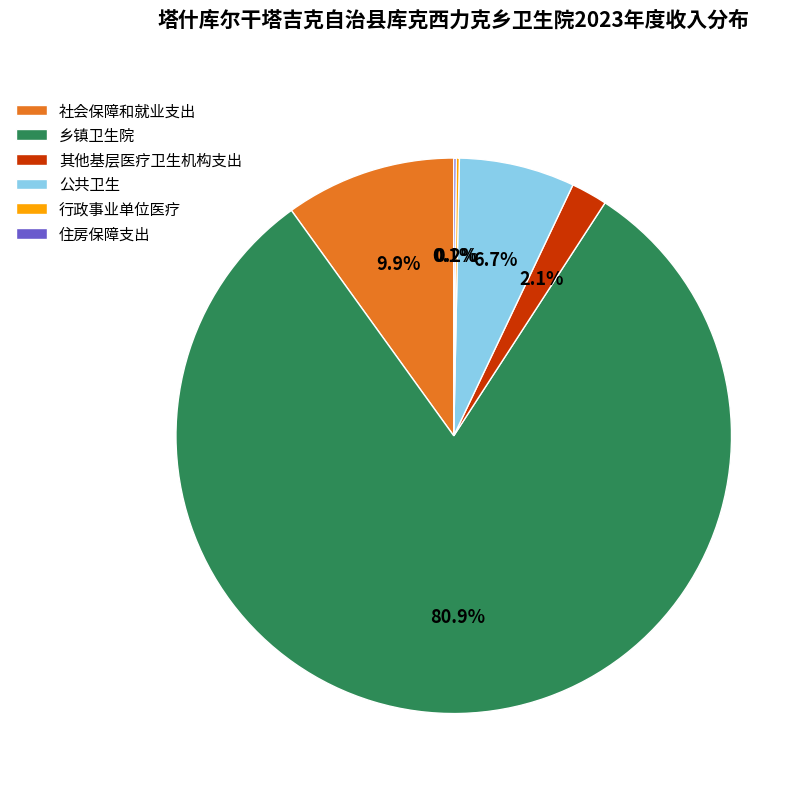

What is the majority slice?

乡镇卫生院